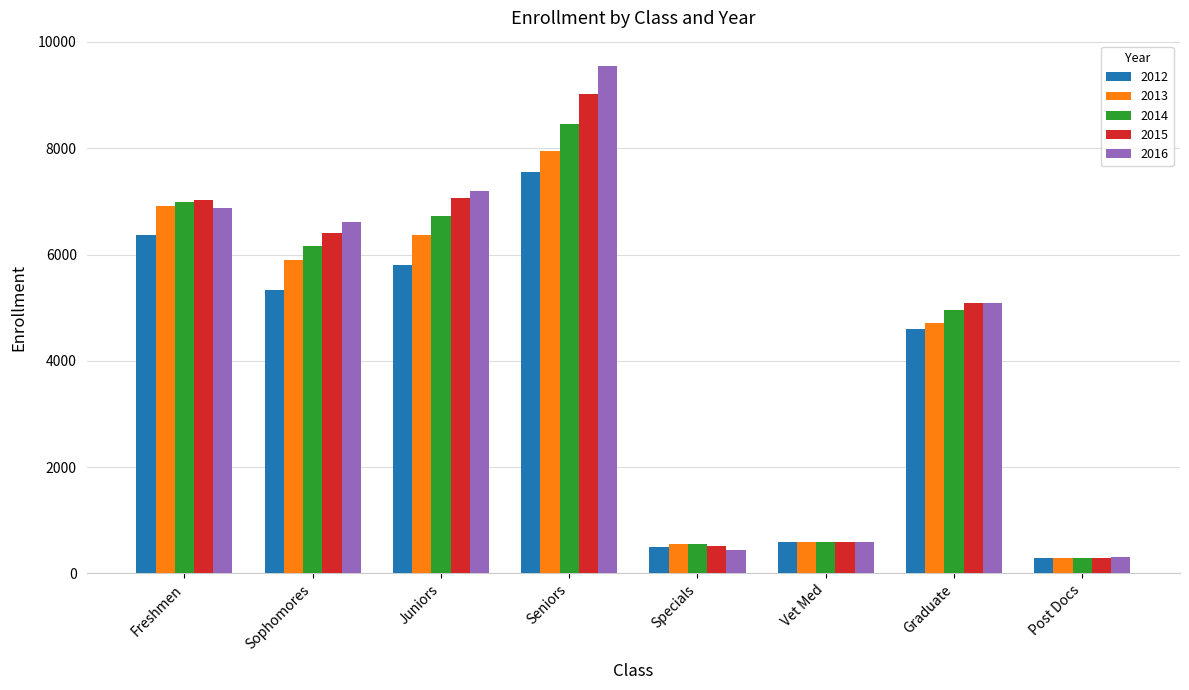

Where is 2013 nearest to the value 4119?

Graduate